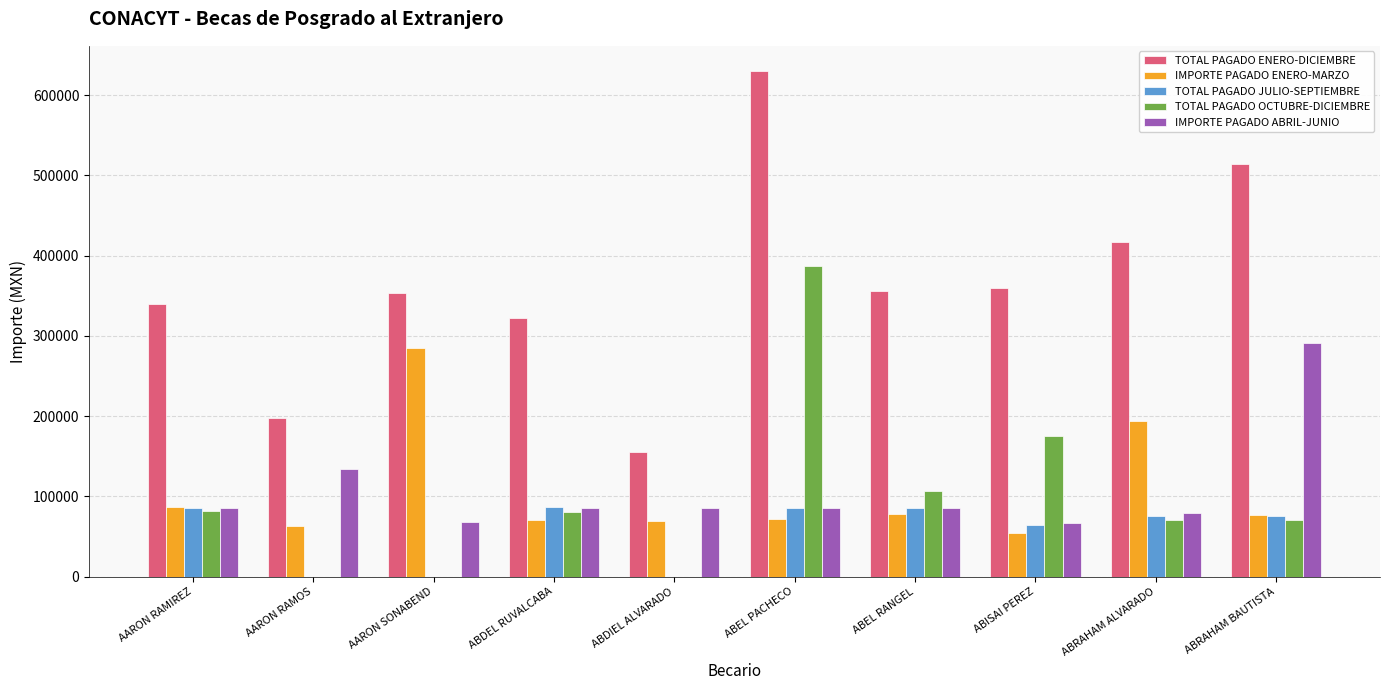

How many series are shown in this chart?

5